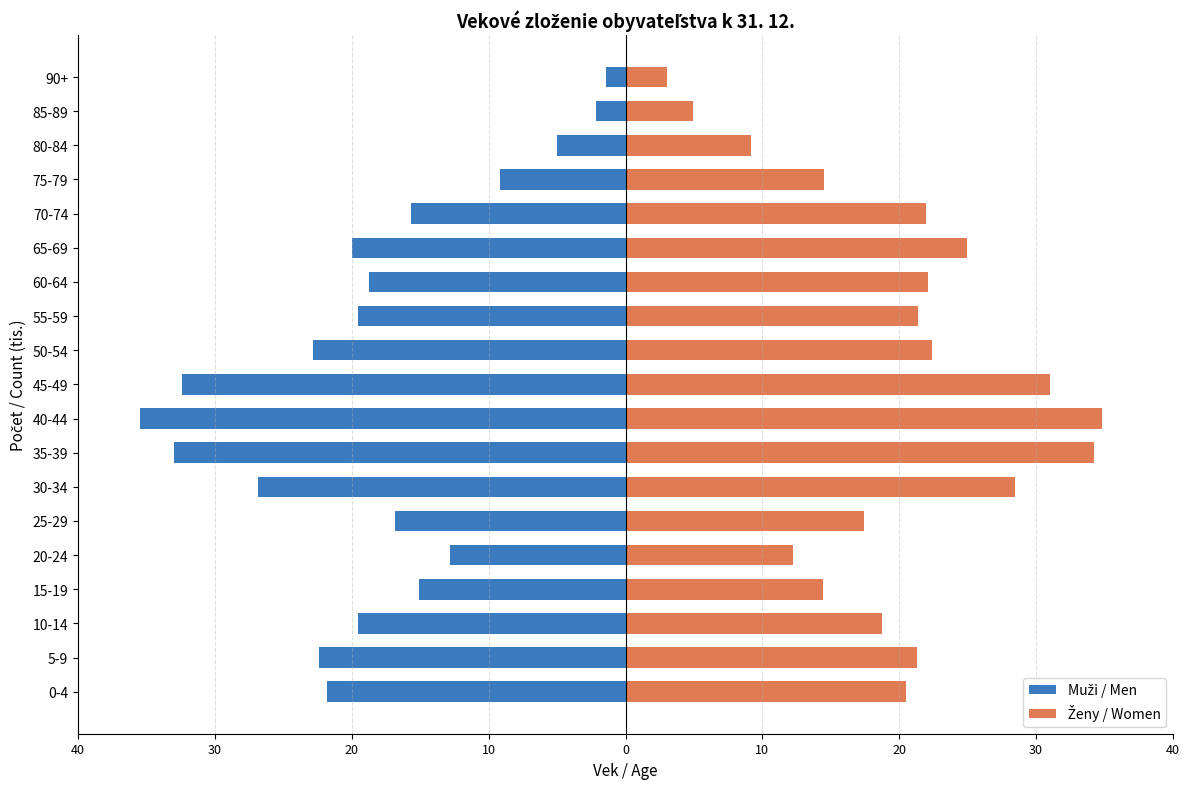

How many groups of bars are there?

19